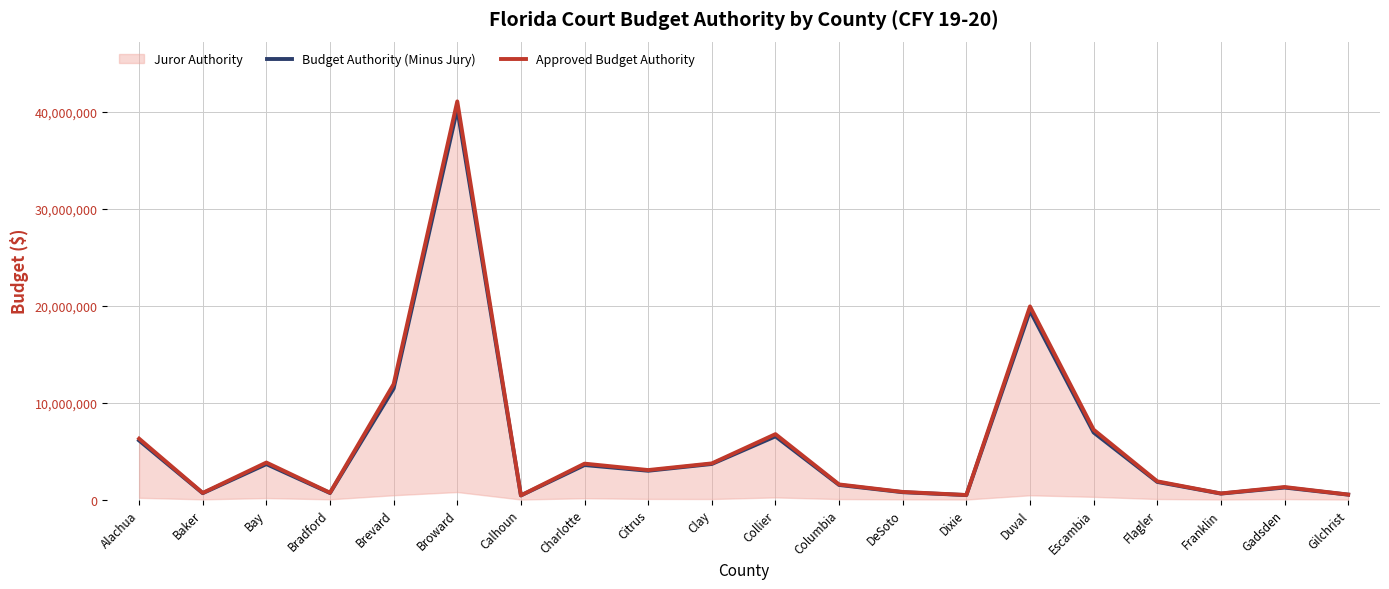

The value of Budget Authority (Minus Jury) at Brevard is 17288846. True or false?

False